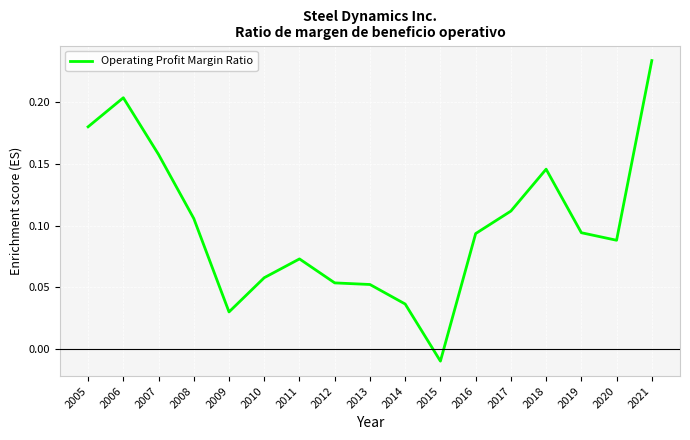

True or false: the data has more than 1 interior local peaks.

True